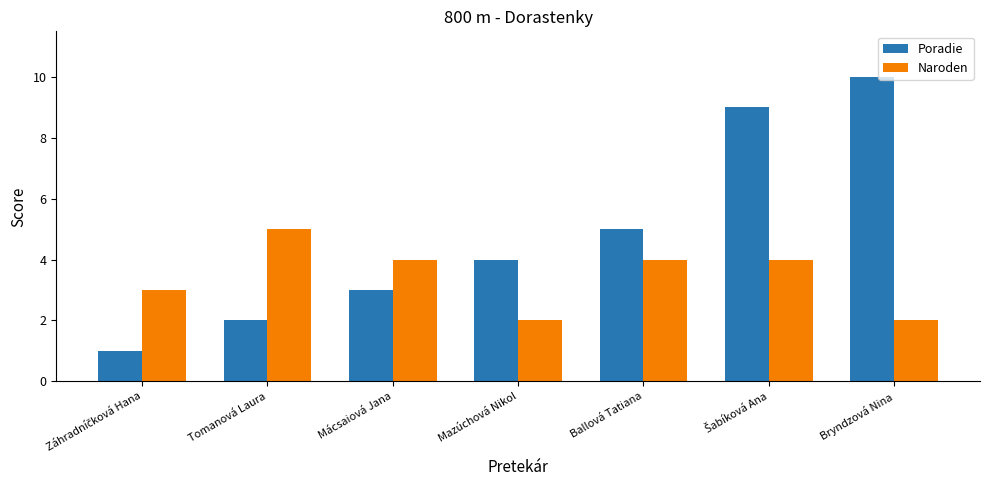

What is the value of the Naroden bar at the 1st from the left?

3